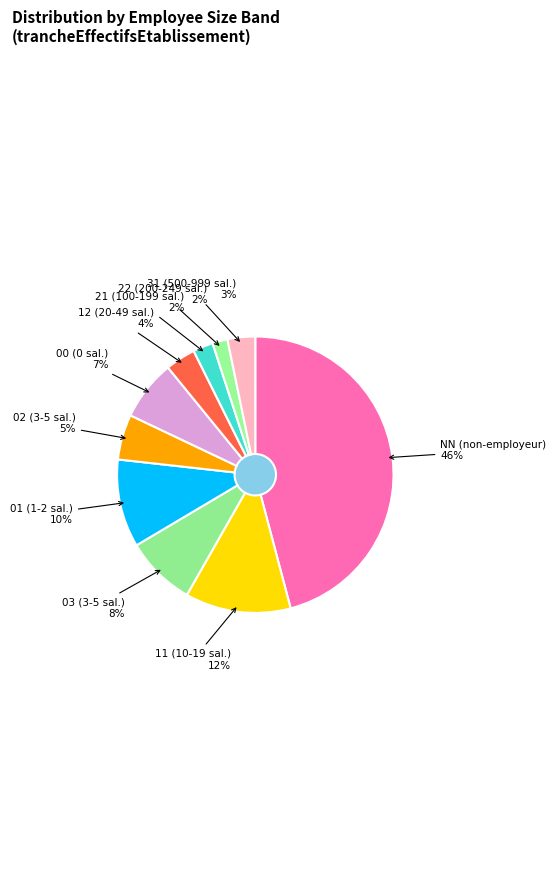

Between NN and 11, which is larger?

NN